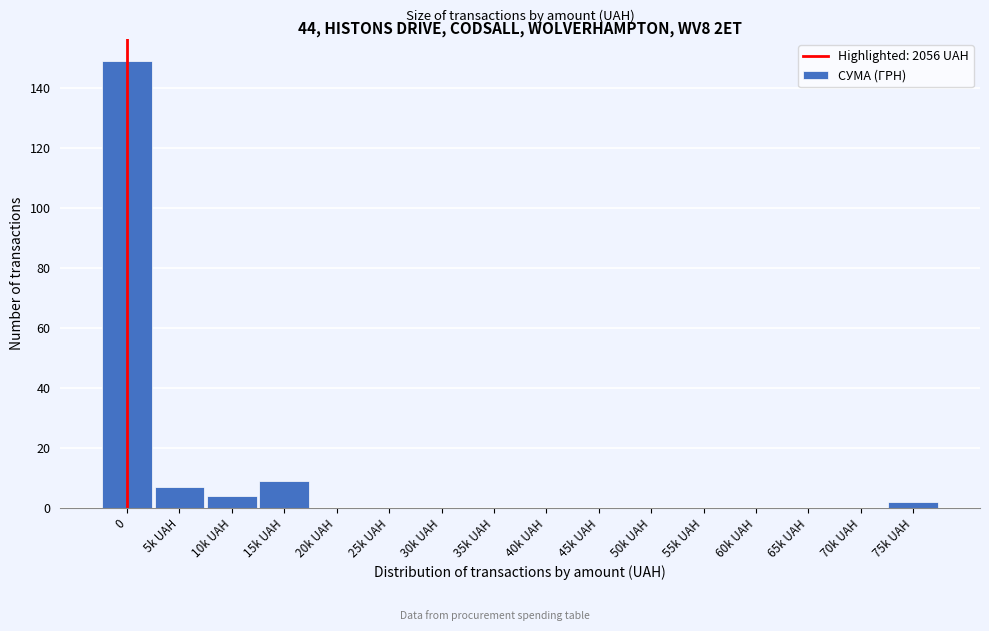

Reading left to right, transcribe all the data shown in this chart.

0=149	5k UAH=7	10k UAH=4	15k UAH=9	20k UAH=0	25k UAH=0	30k UAH=0	35k UAH=0	40k UAH=0	45k UAH=0	50k UAH=0	55k UAH=0	60k UAH=0	65k UAH=0	70k UAH=0	75k UAH=2